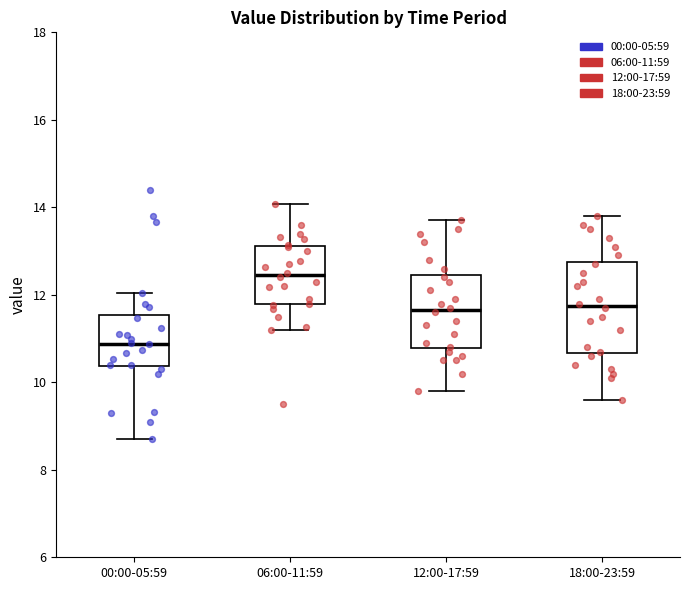

Comparing the boxes themselves (not the whiskers), which one is the tallest?

18:00-23:59